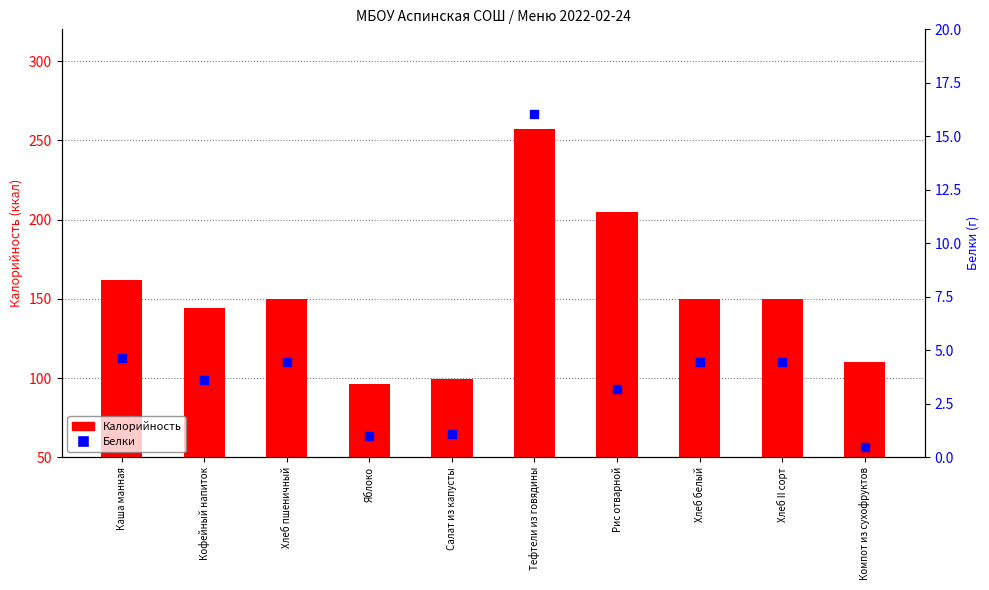

What is the total value across all series at Кофейный напиток?

147.6